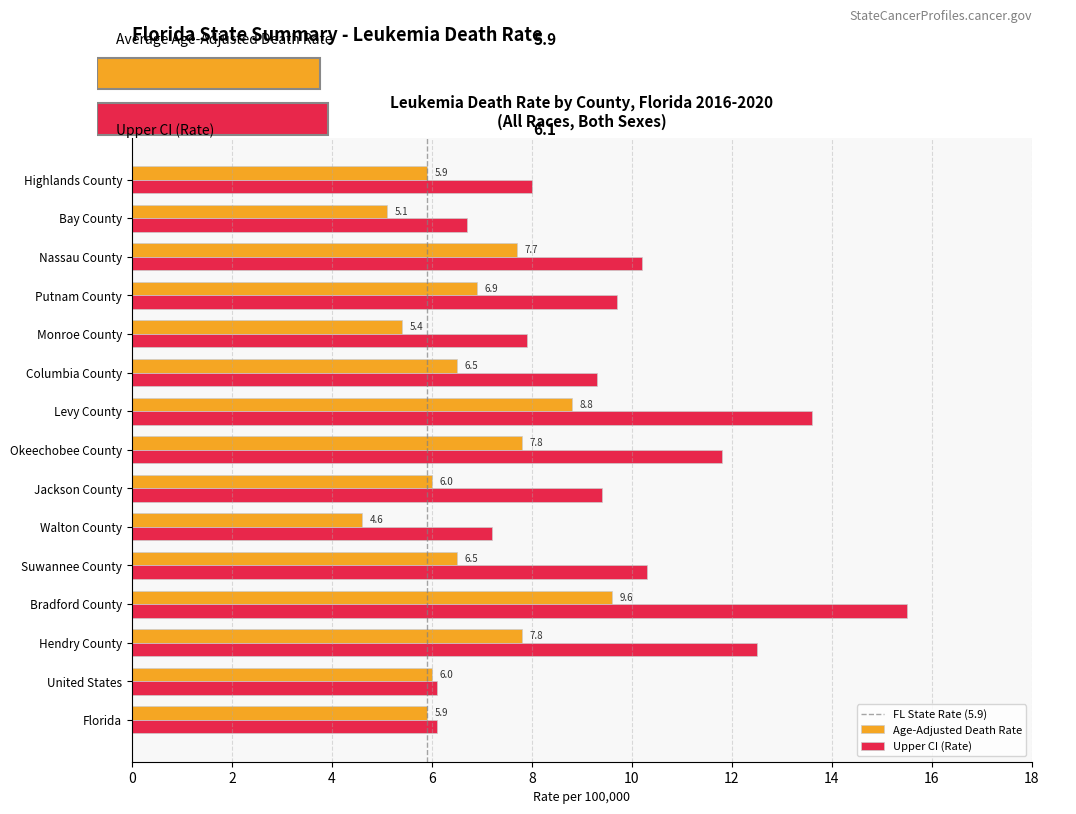

At how many categories does at least one series exceed 4?

15